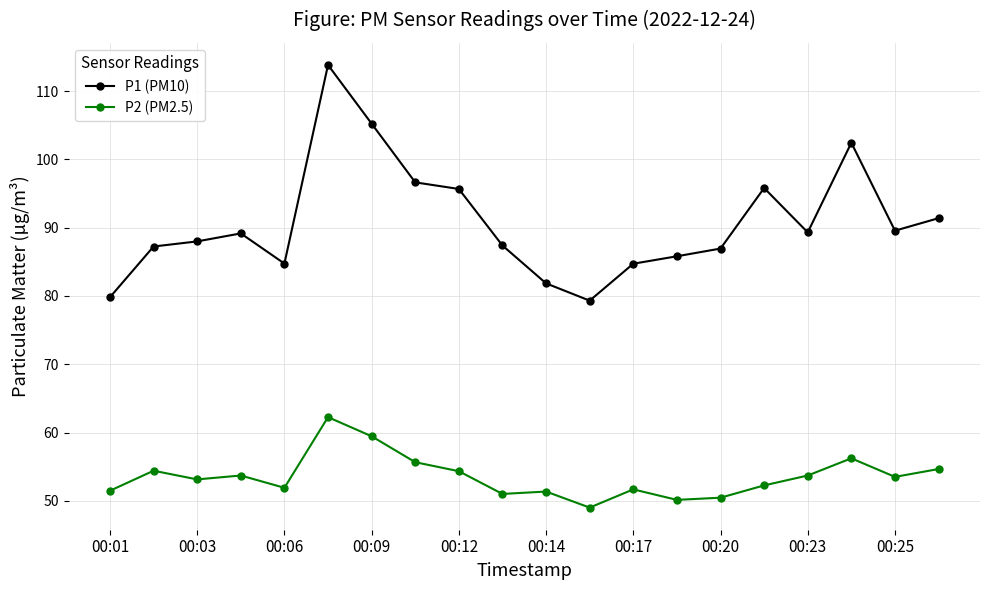

Which series has the largest total across all categories?

P1 (PM10)